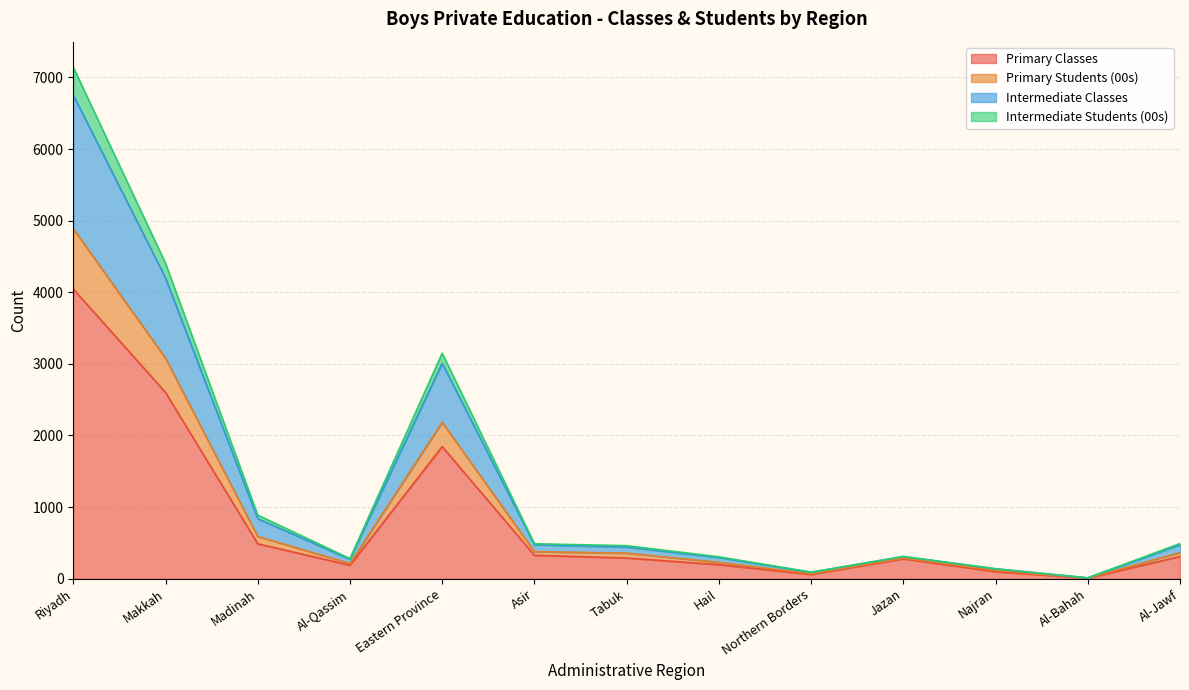

At which label is Primary Classes closest to 2026?

Eastern Province